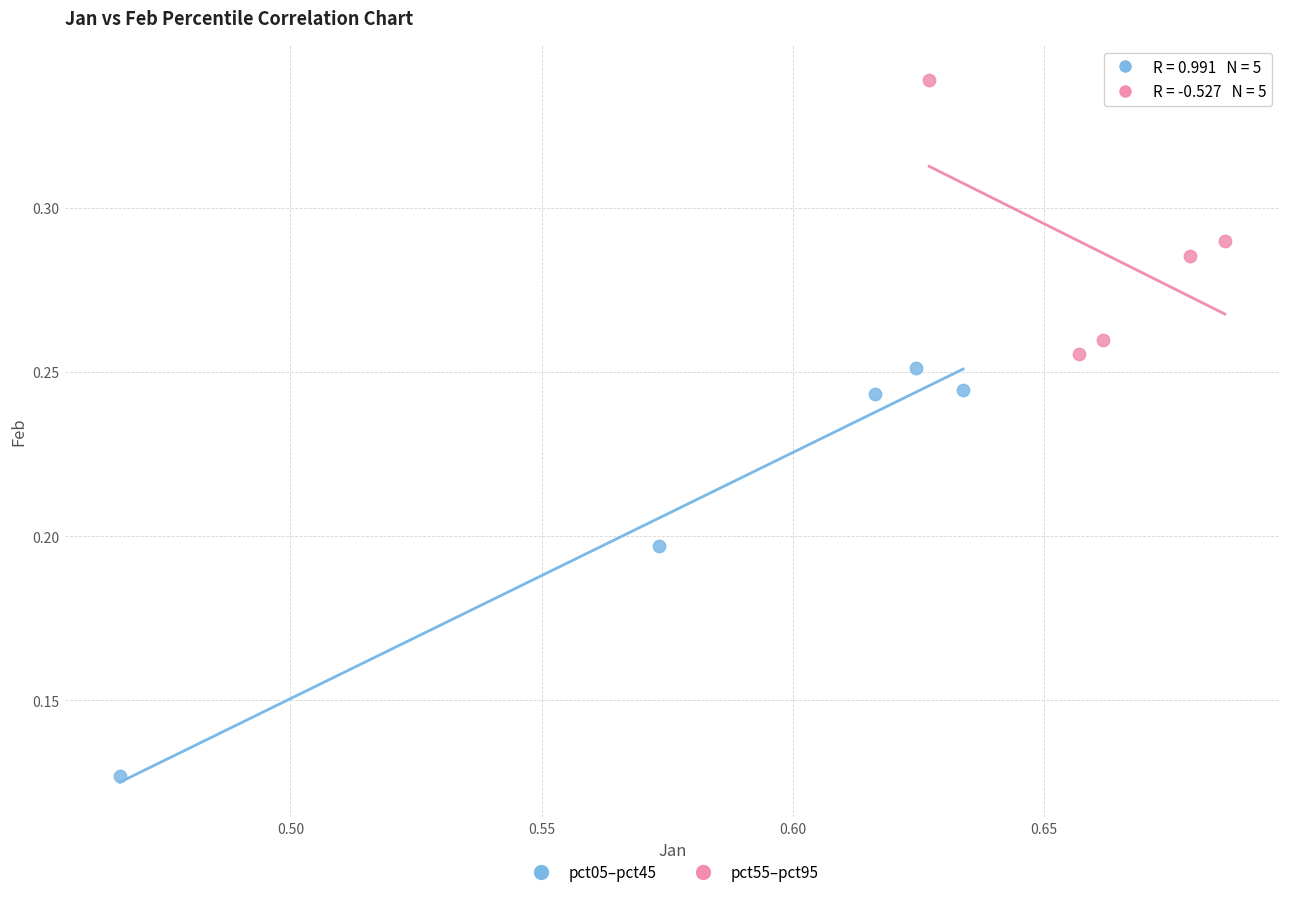

What are all the series names shown in the legend?

pct05–pct45, pct55–pct95